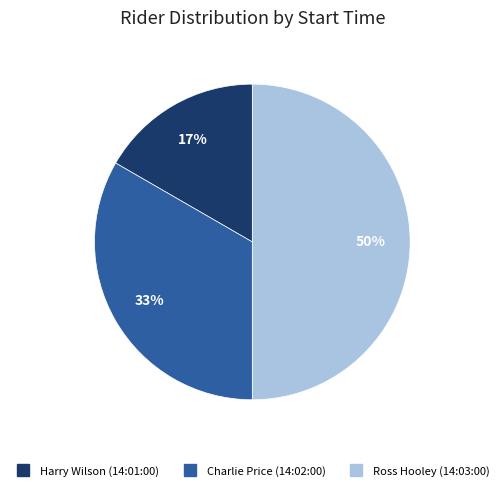

Does Harry Wilson (14:01:00) represent more than half of the total?

No